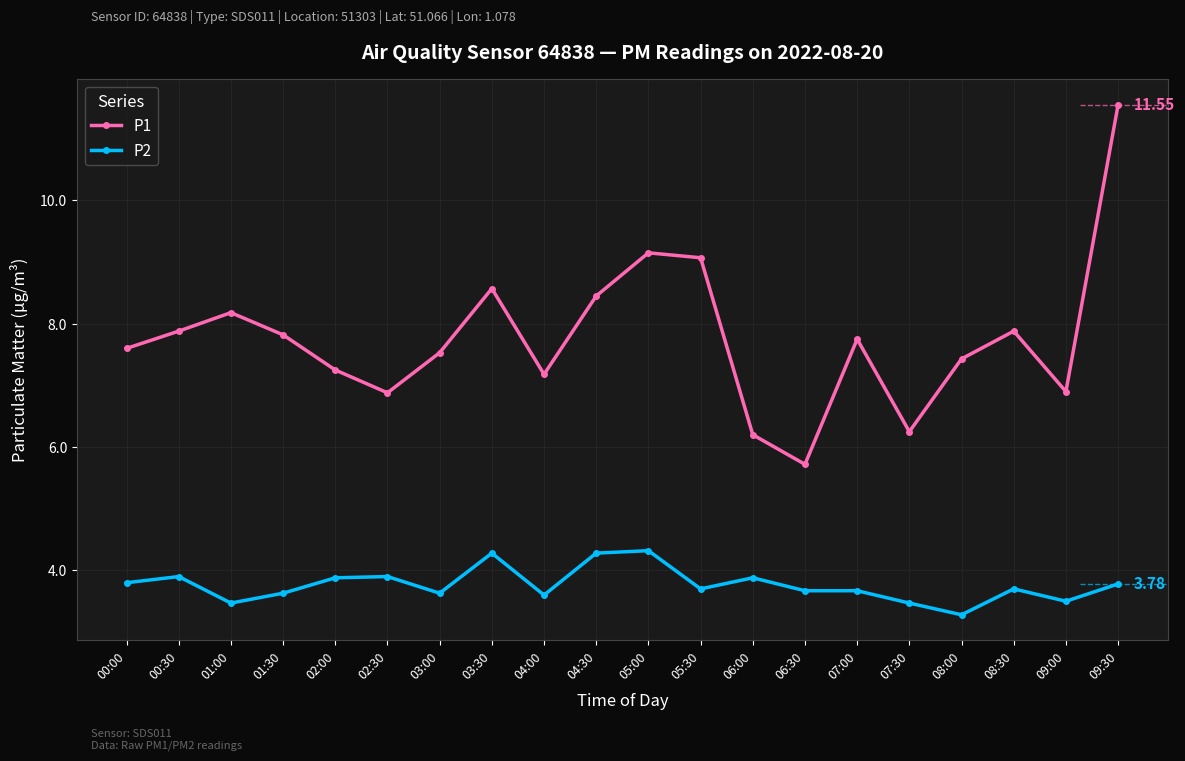

True or false: P1 and P2 intersect in this chart.

False